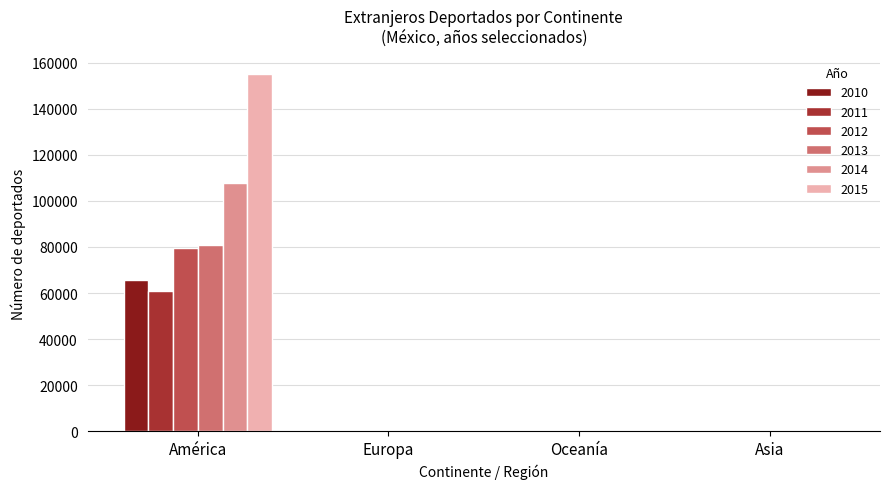

What is the maximum value shown in the chart?

155267